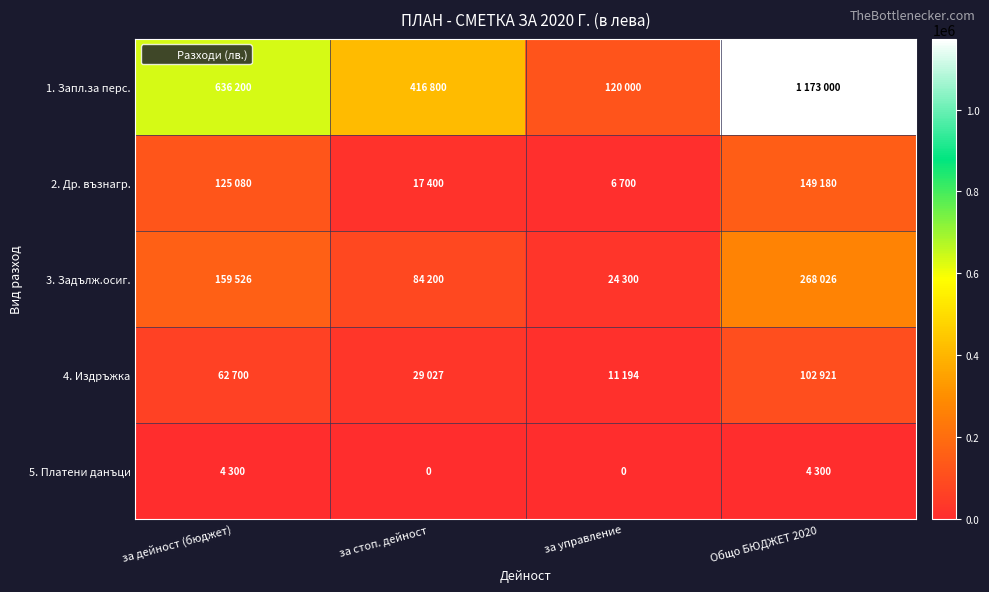

Where is 3. Задълж.осиг. nearest to the value 146163?

за дейност (бюджет)